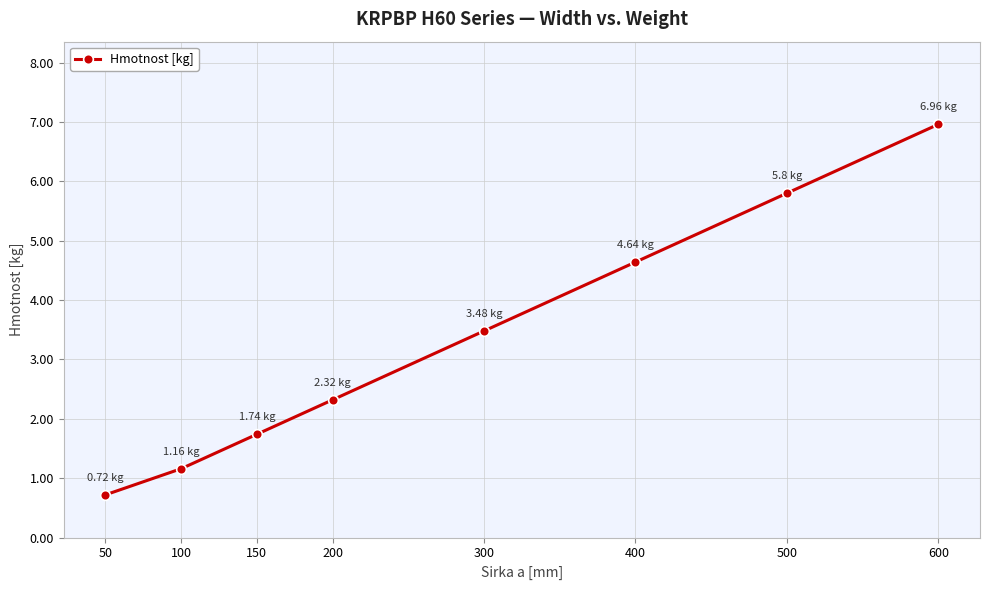

What is the difference between the maximum and minimum values?

6.2